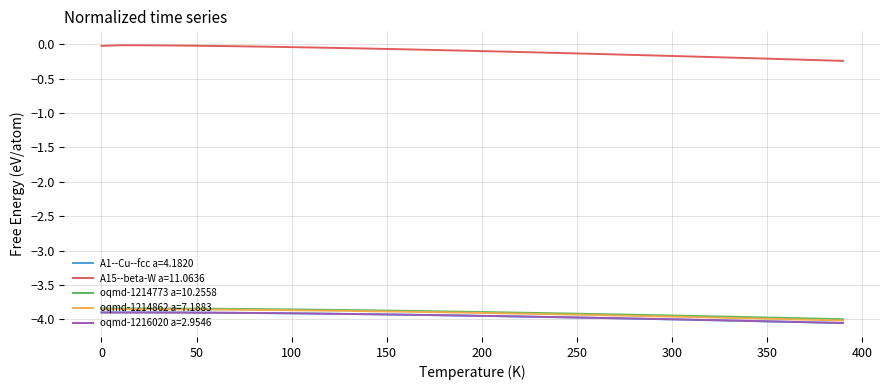

What are all the series names shown in the legend?

A1--Cu--fcc a=4.1820, A15--beta-W a=11.0636, oqmd-1214773 a=10.2558, oqmd-1214862 a=7.1883, oqmd-1216020 a=2.9546